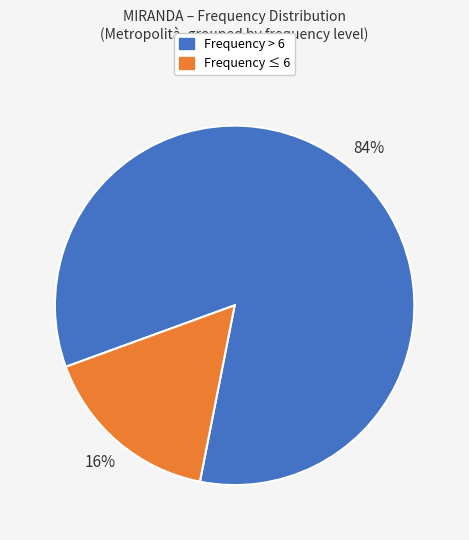

Does any single category account for the majority?

Yes